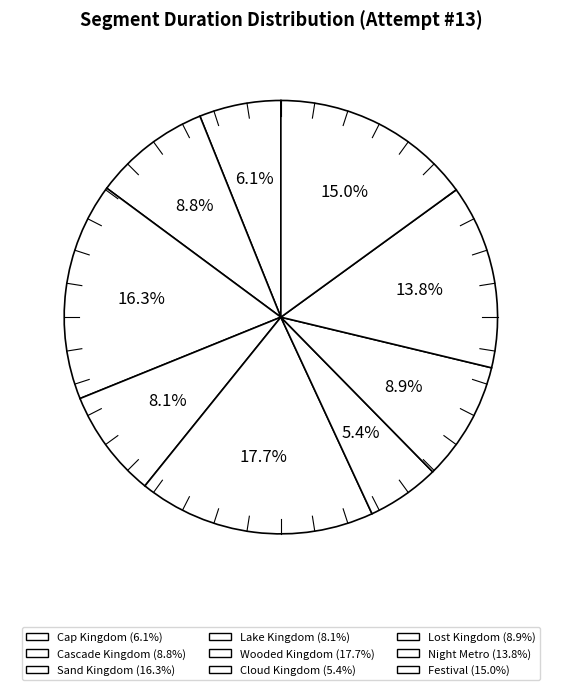

Does Lost Kingdom account for over 50% of the chart?

No